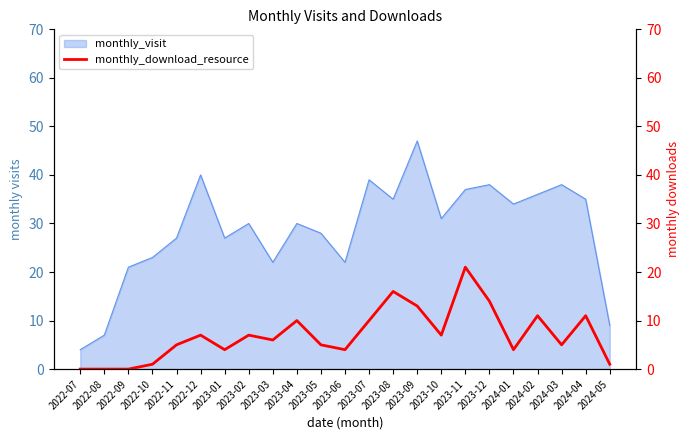

Which label corresponds to the smallest value in the chart?

2022-07